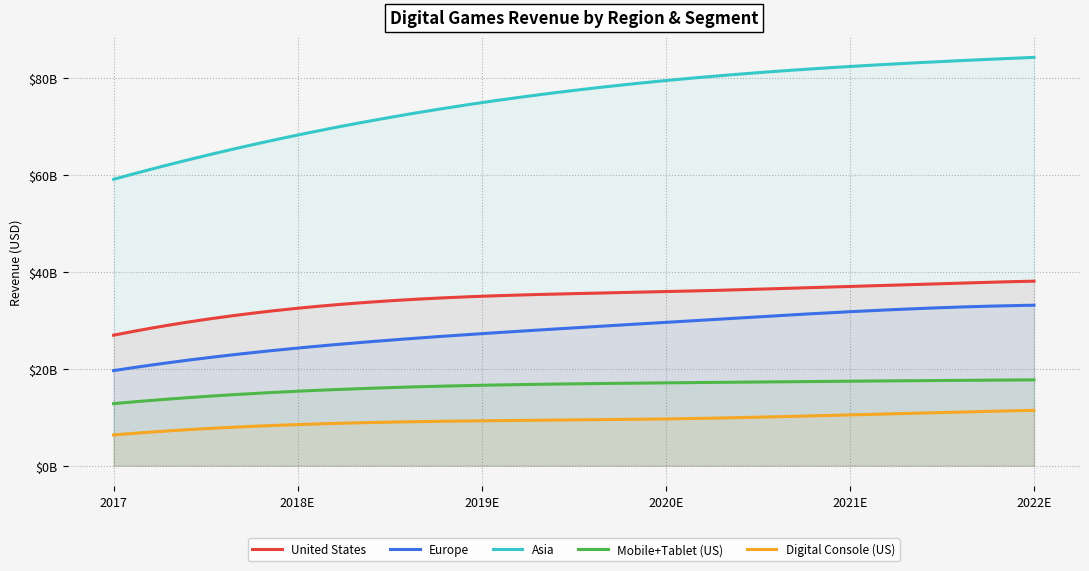

Reading left to right, transcribe all the data shown in this chart.

United States: 26905900000	32468100000	34944700000	35892200000	36982300000	38059700000
Europe: 19605800000	24257400000	27229200000	29563900000	31755800000	33090100000
Asia: 59068200000	68200400000	74883200000	79440000000	82344500000	84221700000
Mobile+Tablet (US): 12796100000	15355300000	16583700000	17081200000	17422800000	17699800000
Digital Console (US): 6337300000	8477500000	9253800000	9630200000	10468900000	11411000000